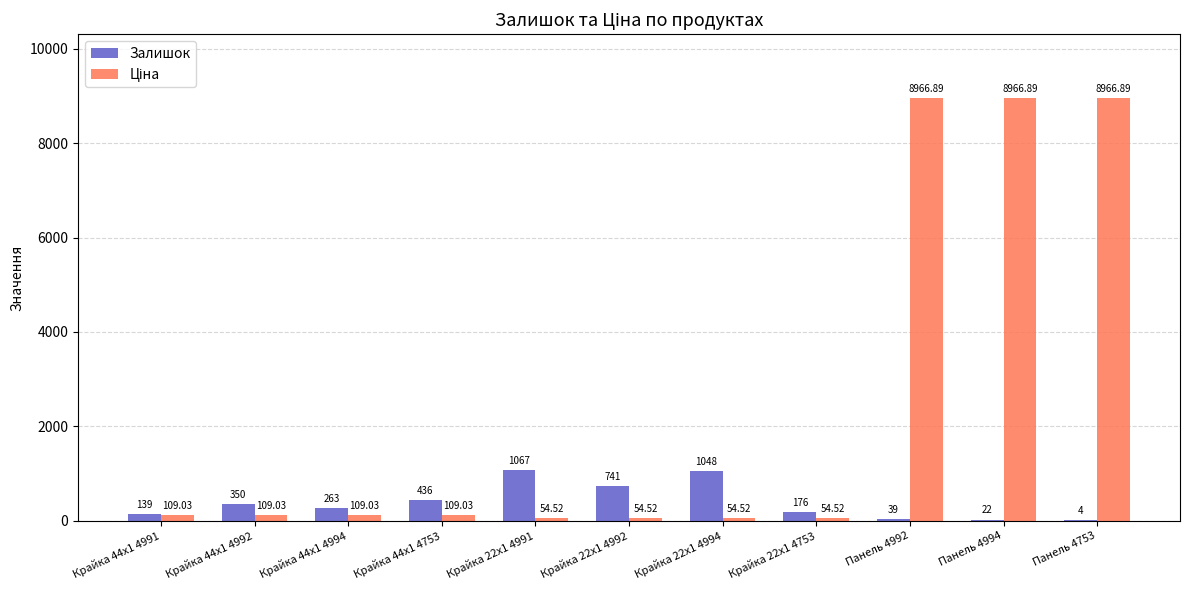

What is the average value of the Залишок series?

389.5